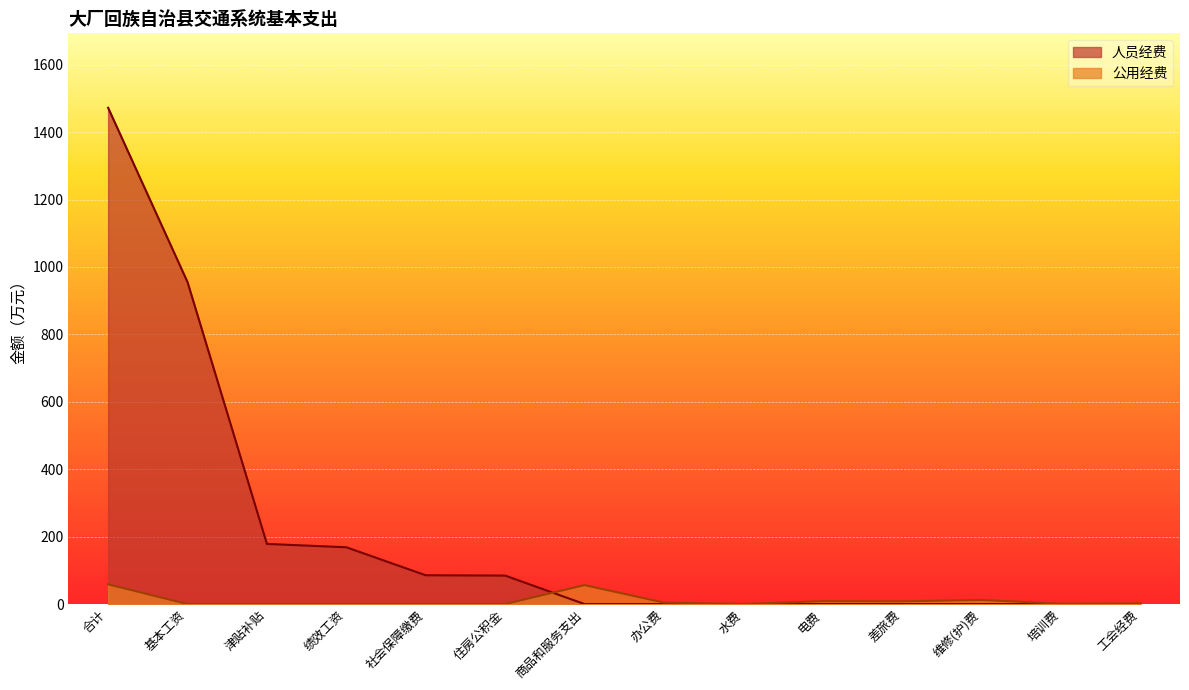

What is the total value across all series at 办公费?

4.4